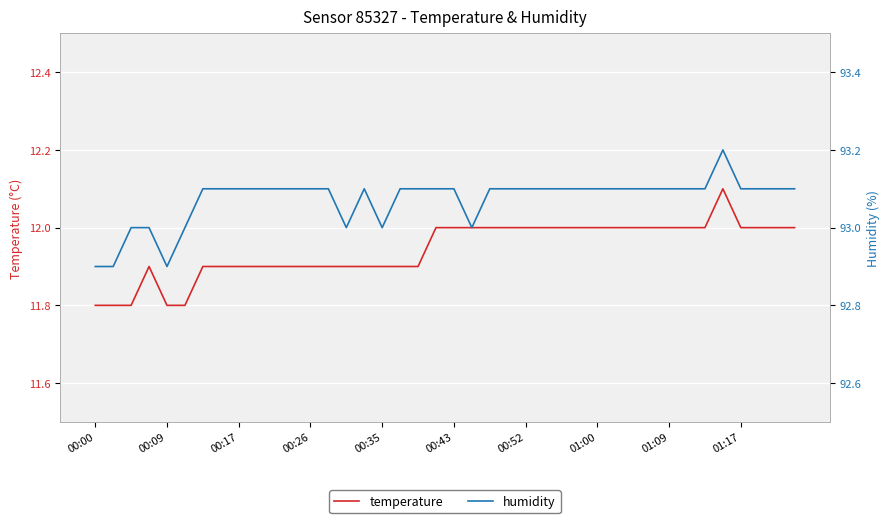

Reading left to right, list all the values displayed in this chart.

temperature: 11.8	11.8	11.8	11.9	11.8	11.8	11.9	11.9	11.9	11.9	11.9	11.9	11.9	11.9	11.9	11.9	11.9	11.9	11.9	12.0	12.0	12.0	12.0	12.0	12.0	12.0	12.0	12.0	12.0	12.0	12.0	12.0	12.0	12.0	12.0	12.1	12.0	12.0	12.0	12.0
humidity: 92.9	92.9	93.0	93.0	92.9	93.0	93.1	93.1	93.1	93.1	93.1	93.1	93.1	93.1	93.0	93.1	93.0	93.1	93.1	93.1	93.1	93.0	93.1	93.1	93.1	93.1	93.1	93.1	93.1	93.1	93.1	93.1	93.1	93.1	93.1	93.2	93.1	93.1	93.1	93.1